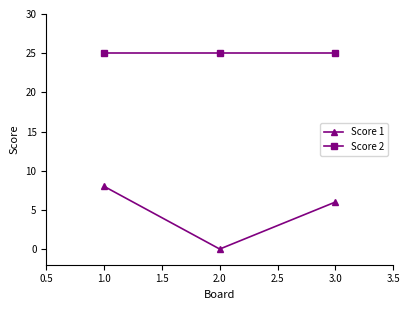

The value of Score 2 at 1.0 is 25. True or false?

True